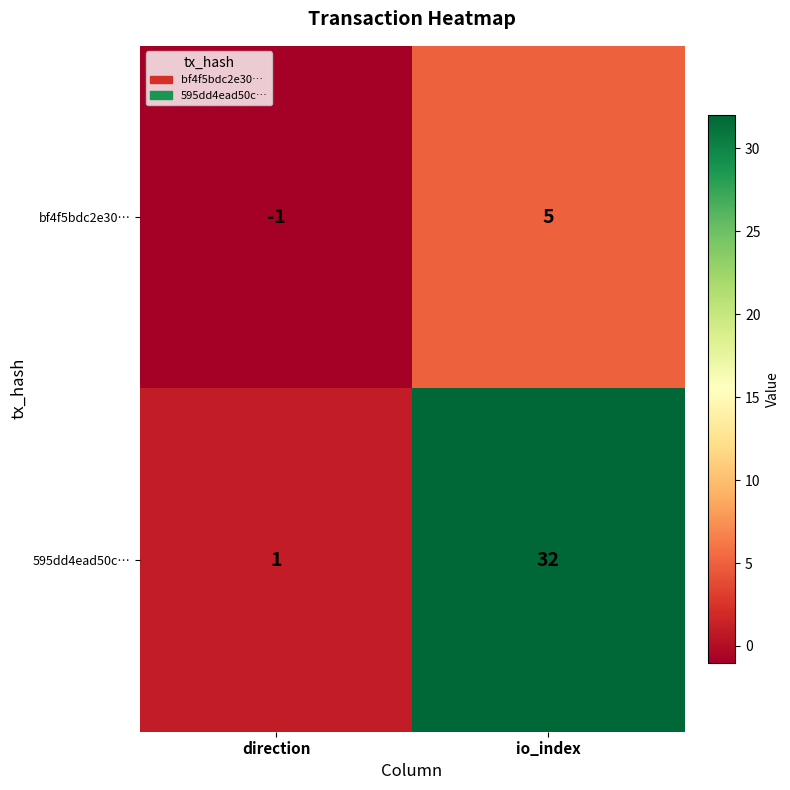

Which series changed the most between direction and io_index?

595dd4ead50c…